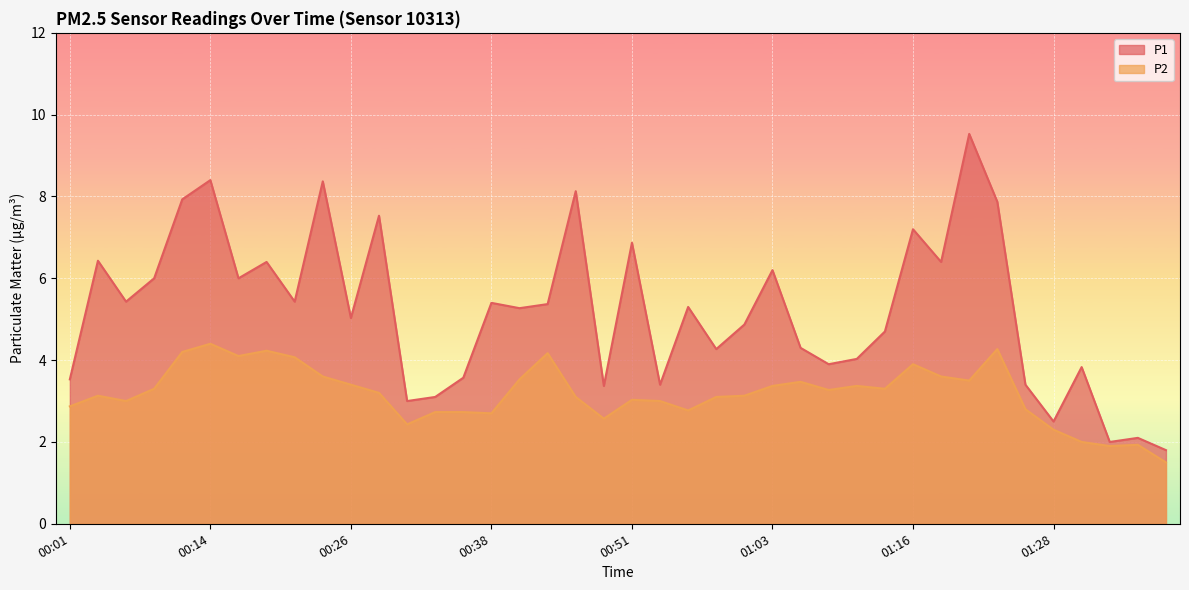

At which label is P1 closest to 5?

00:26